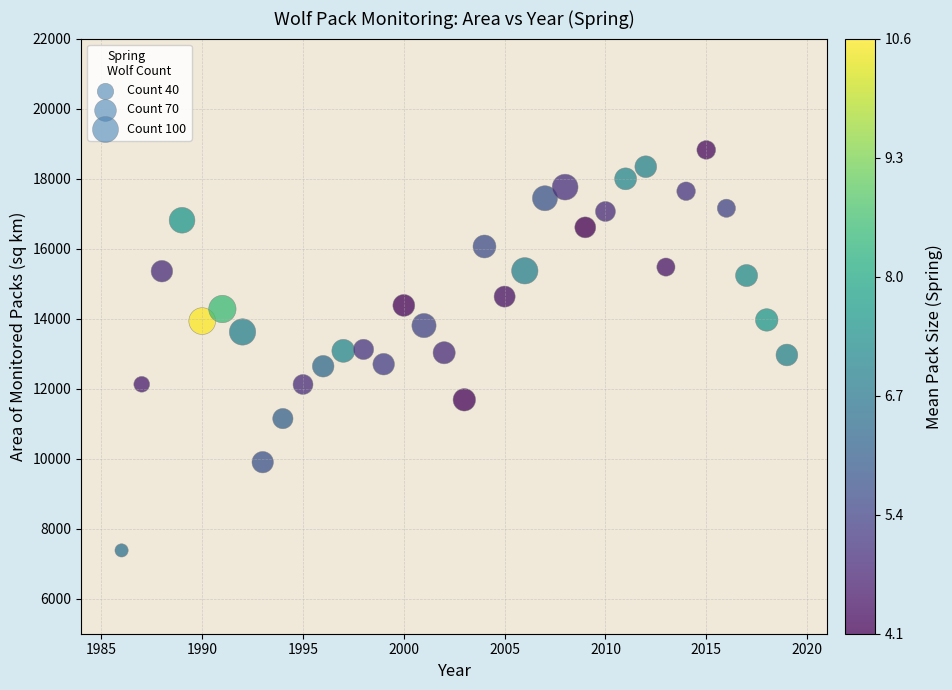

What is the range of Y values (max minus min)?

11440